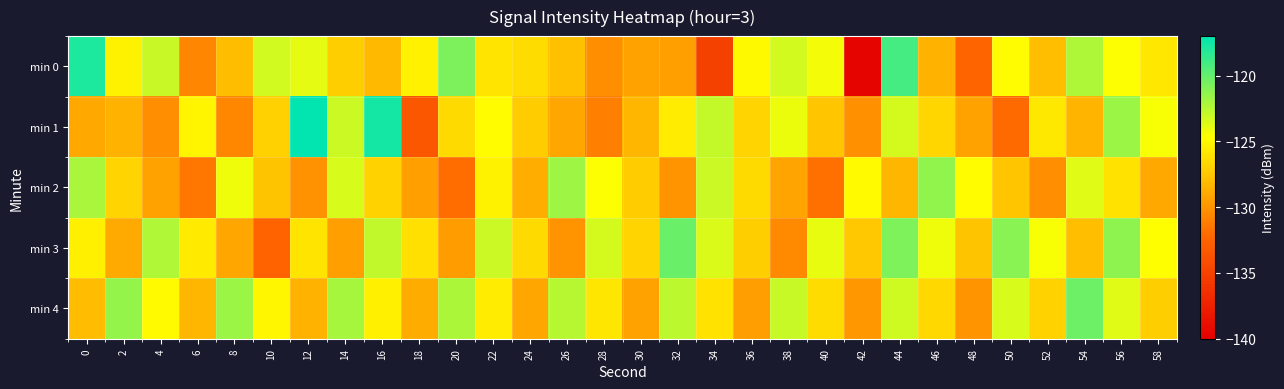

Between 36 and 58, which is larger?

36